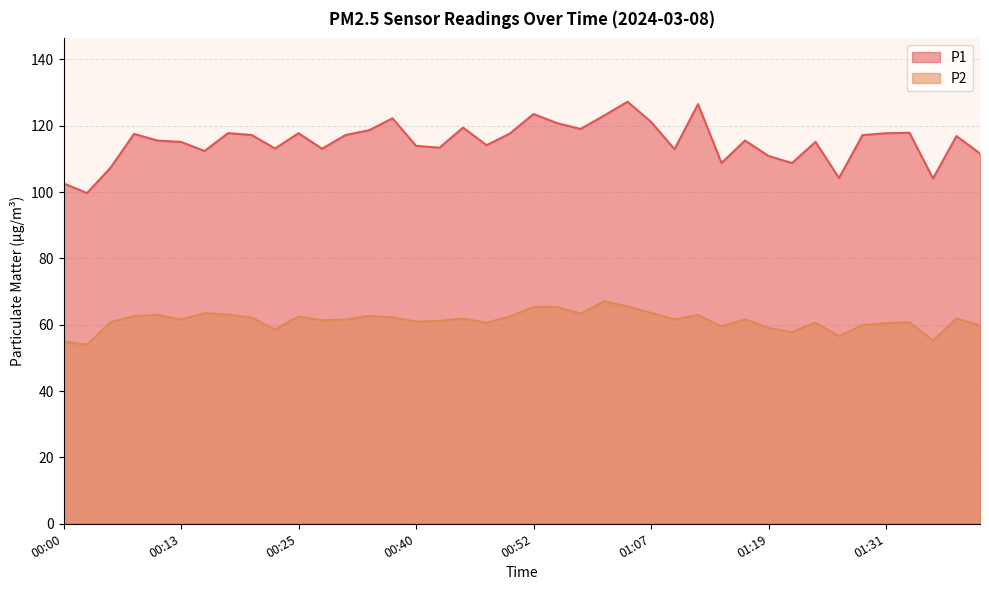

True or false: P1 has a value of 56.5 at 01:09.

False